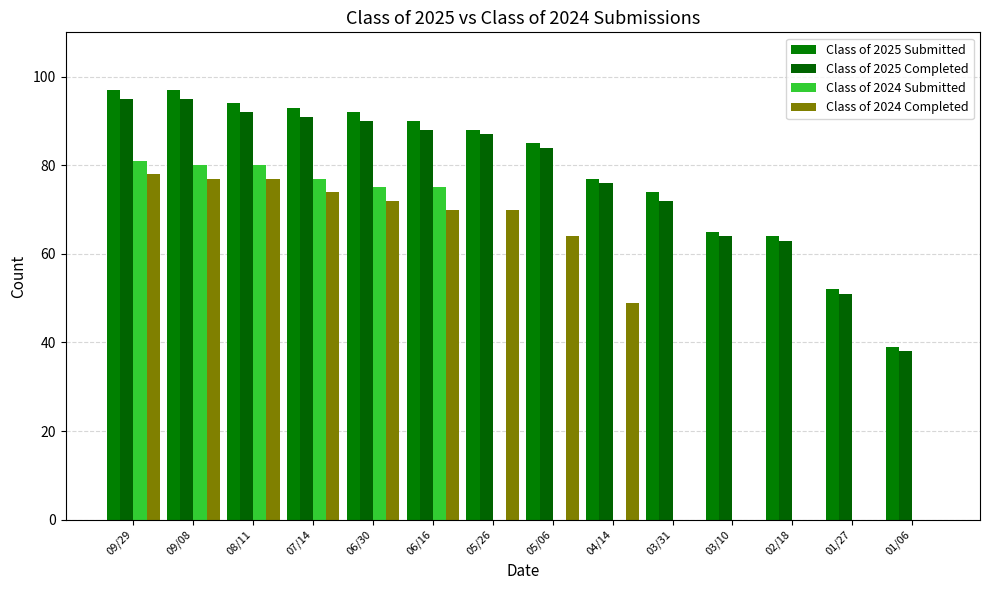

Which series has the widest spread of values?

Class of 2024 Submitted